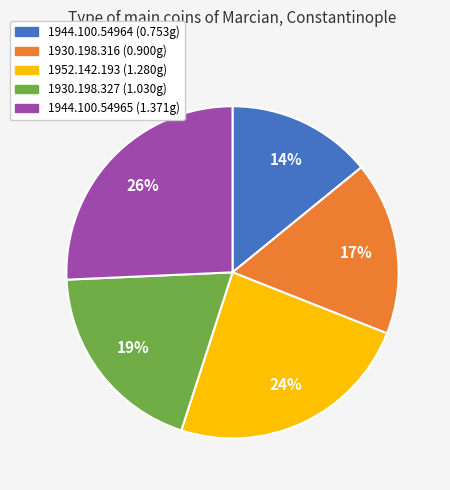

What percentage is the 1944.100.54965 slice, to the nearest percent?

26%